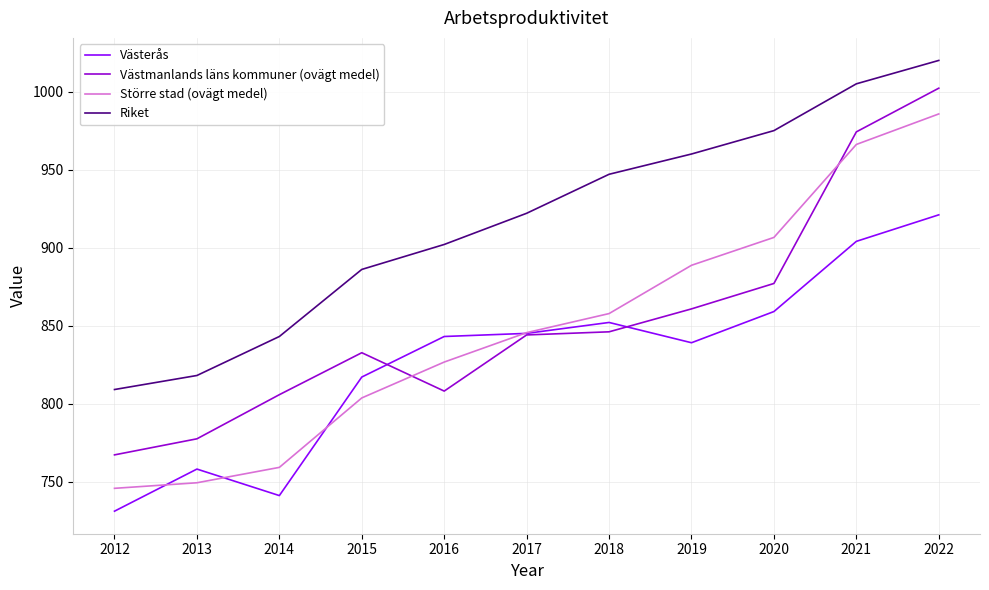

What is the difference between the Riket values at 2015 and 2016?

16.0